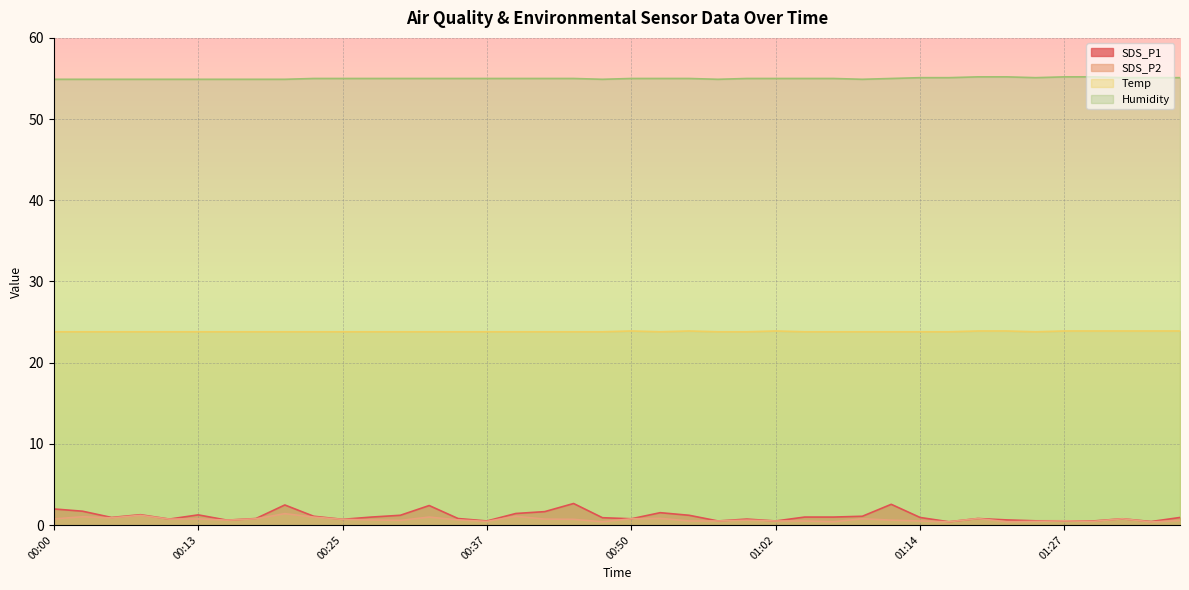

Does the chart display data point markers on the line(s)?

No